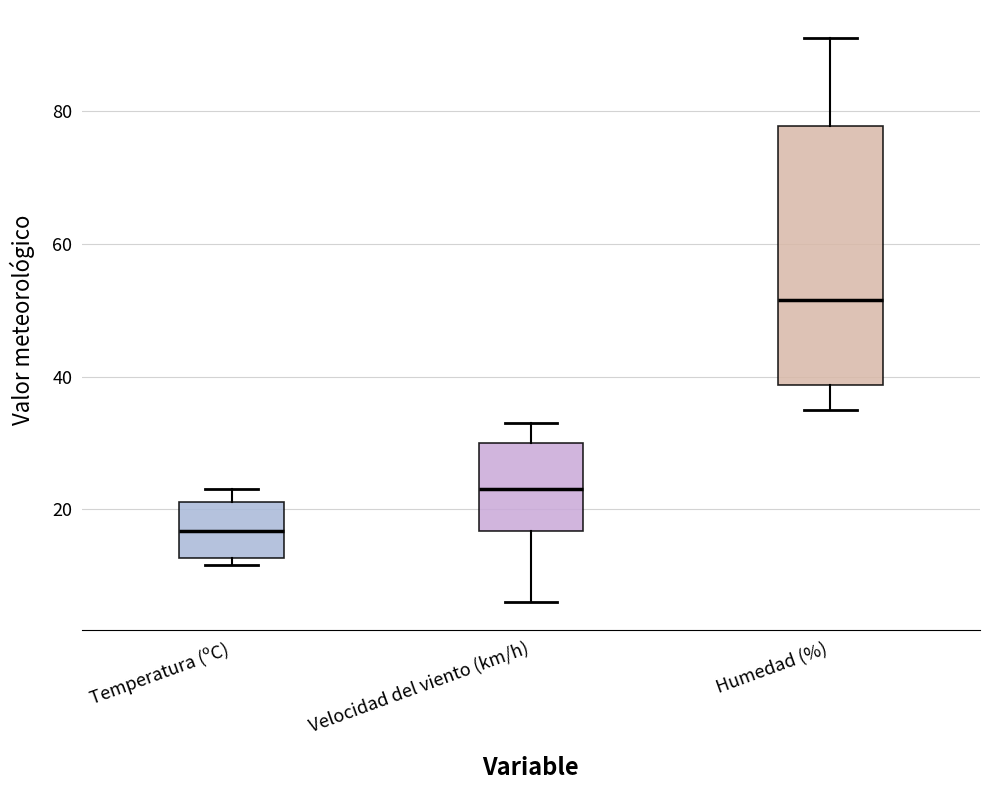

Reading left to right, read every box against the y-axis: the position of its median line, the range the box covers, and the ends of its whiskers. The values are not printed on the chart, so give them approximately, as read against the axis.

Temperatura (ºC): median 16, box 12 to 22, whiskers 12 (just below the box's lower edge) to 24
Velocidad del viento (km/h): median 24, box 16 to 30, whiskers 6 to 34
Humedad (%): median 52, box 38 to 78, whiskers 36 to 92